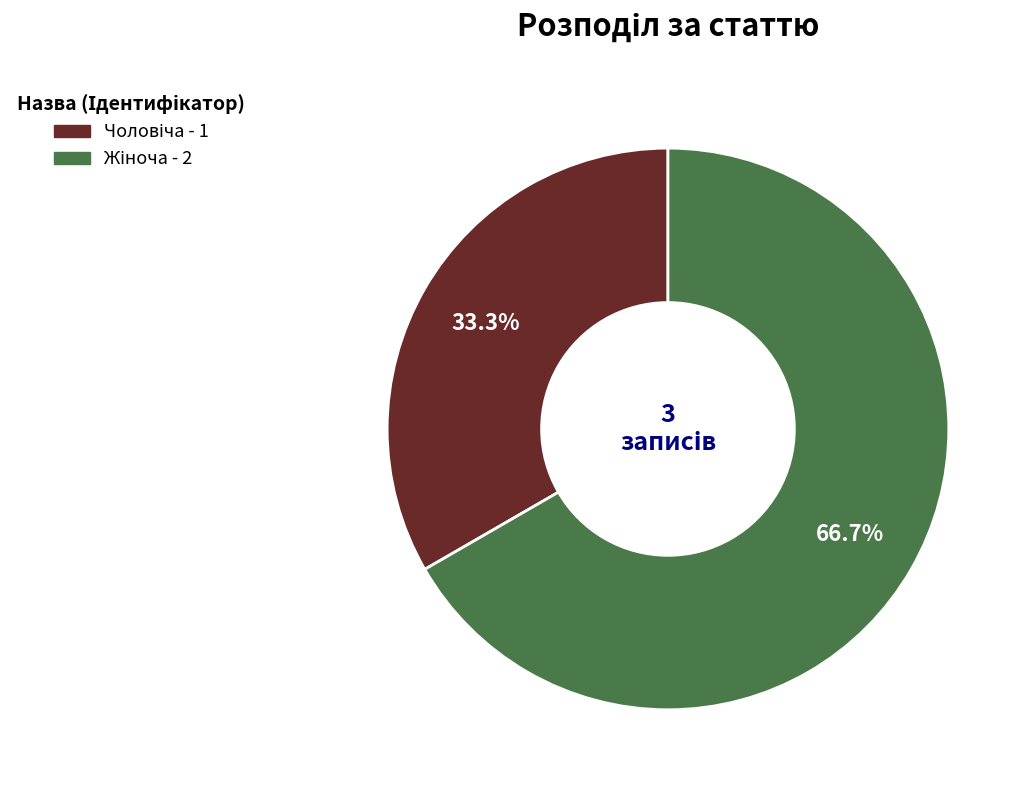

Is there a majority slice in this chart?

Yes